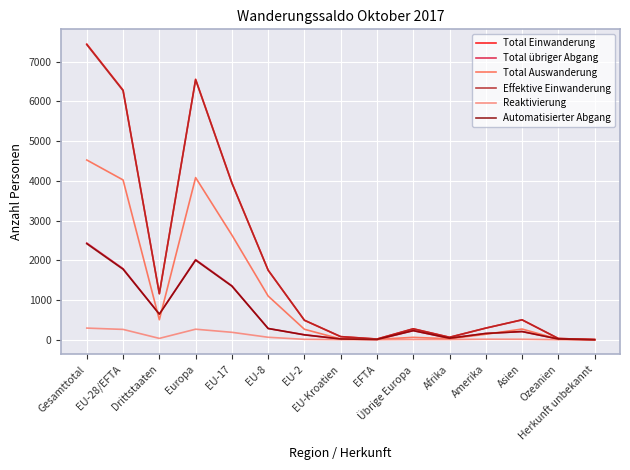

In Effektive Einwanderung, how many points are lower than both neighbors (excluding endpoints)?

3